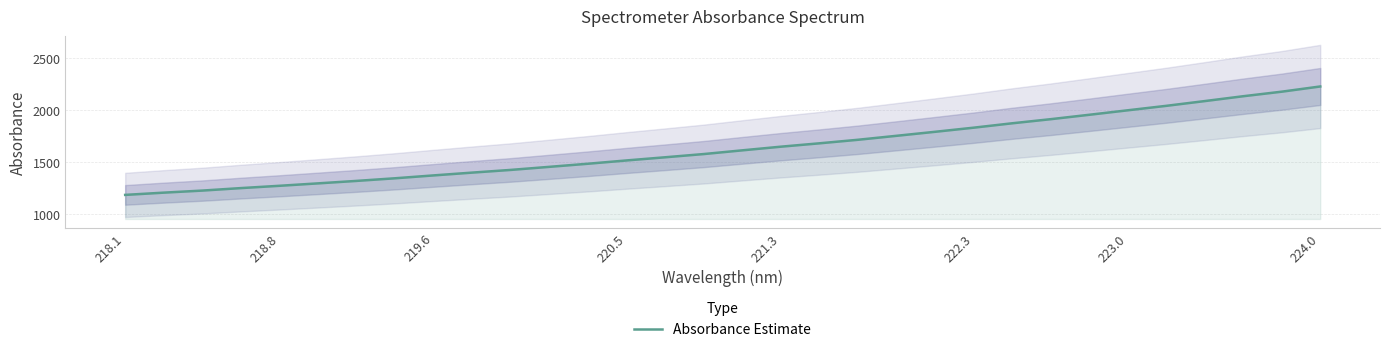

What is the maximum value for Absorbance Estimate?

2225.8